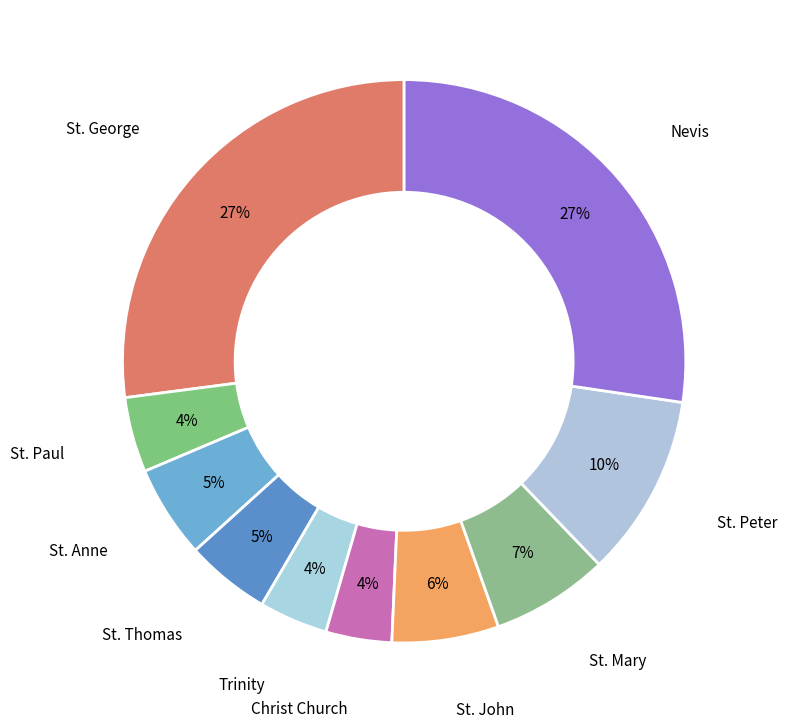

True or false: St. George accounts for 39% of the total.

False